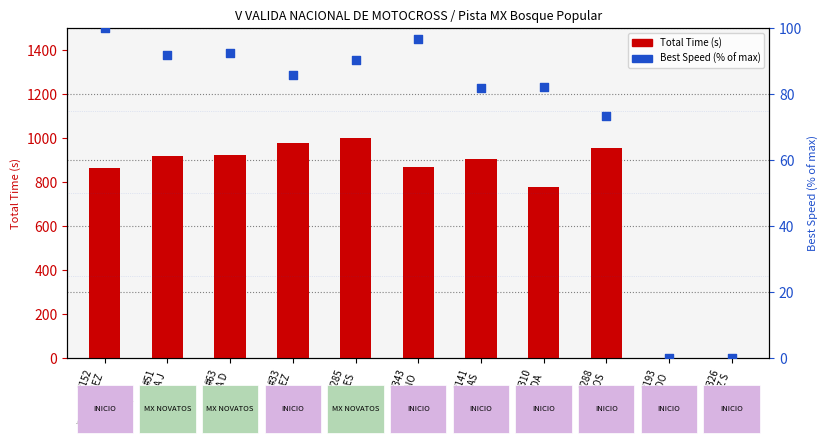

Which series has the largest total across all categories?

Total Time (s)